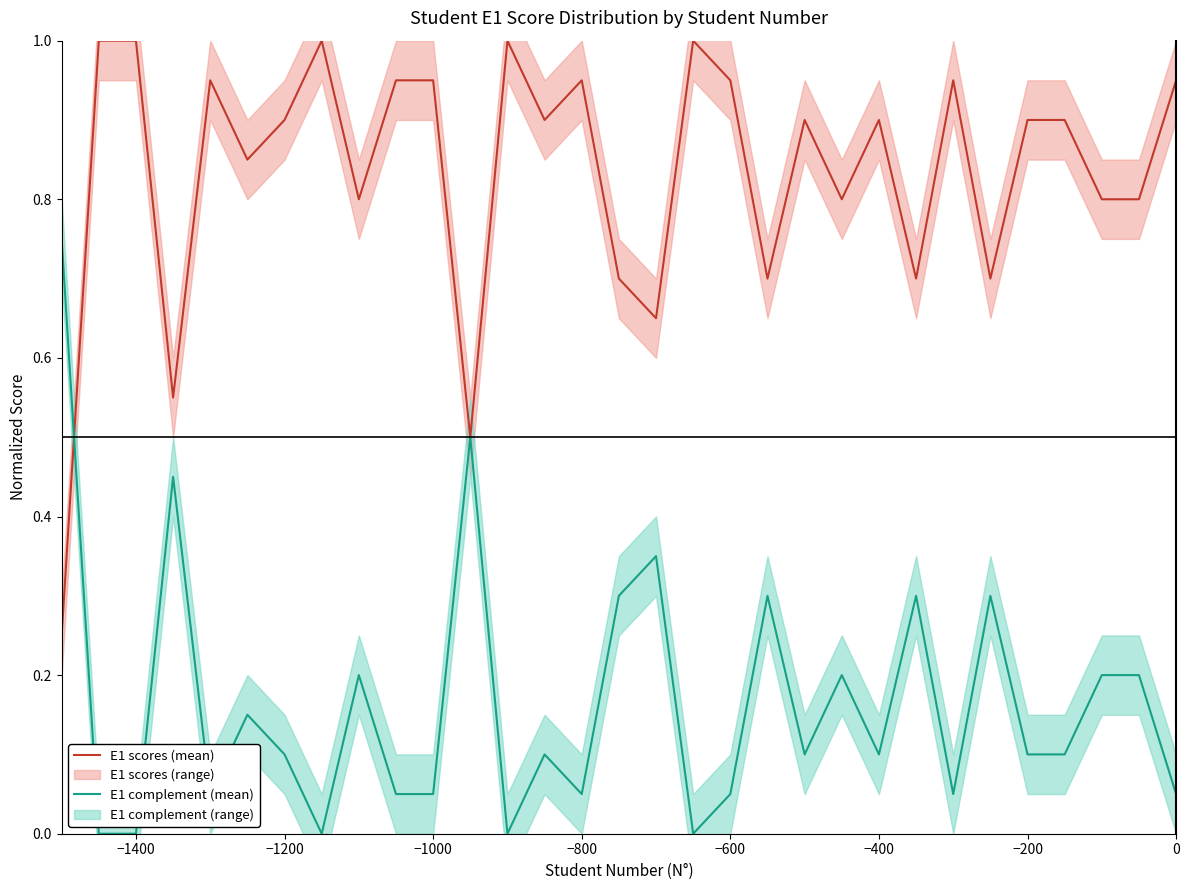

True or false: E1 complement (mean) and E1 scores (mean) cross at least once.

True